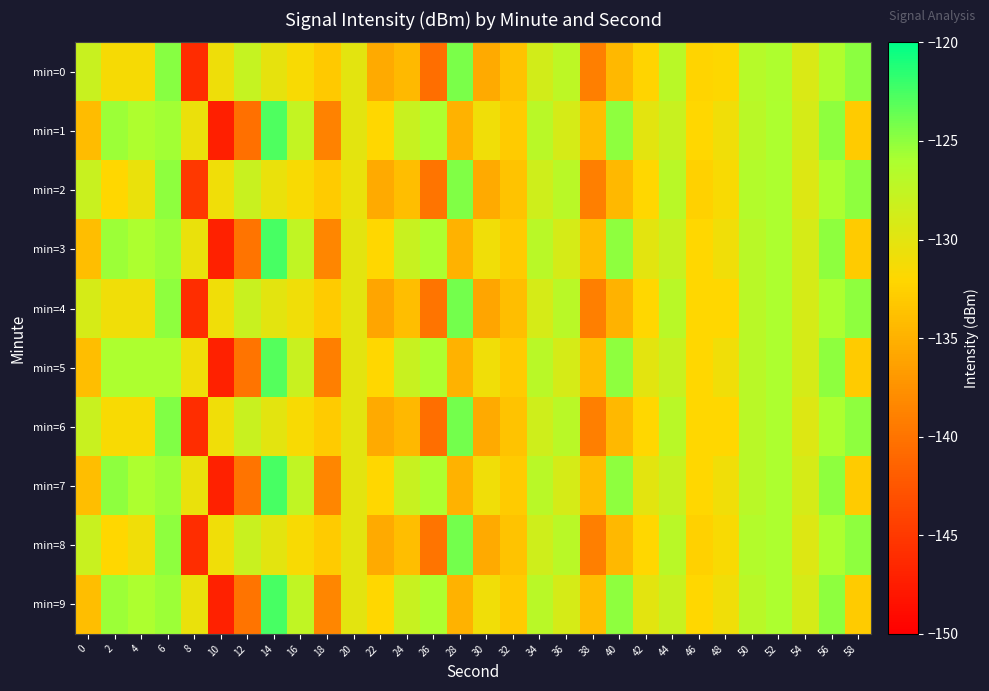

Reading right to left, transcribe all the data shown in this chart.

min=0: 58=-124.8	56=-126.3	54=-129.4	52=-126.1	50=-126.7	48=-131.9	46=-132.3	44=-126.9	42=-132.2	40=-134.5	38=-139.0	36=-127.2	34=-128.7	32=-133.7	30=-135.5	28=-124.3	26=-140.4	24=-134.4	22=-135.5	20=-130.0	18=-133.1	16=-131.6	14=-130.3	12=-127.8	10=-130.8	8=-146.1	6=-124.7	4=-131.5	2=-131.4	0=-128.0
min=1: 58=-133.0	56=-125.0	54=-129.0	52=-126.0	50=-127.0	48=-131.0	46=-132.0	44=-128.0	42=-130.0	40=-125.0	38=-134.0	36=-129.0	34=-127.0	32=-133.0	30=-131.0	28=-135.0	26=-126.0	24=-128.0	22=-132.0	20=-130.0	18=-138.9	16=-127.7	14=-122.7	12=-140.3	10=-147.2	8=-130.6	6=-125.7	4=-126.1	2=-125.5	0=-134.1
min=2: 58=-125.0	56=-126.0	54=-129.5	52=-126.0	50=-126.5	48=-131.5	46=-132.5	44=-127.0	42=-132.0	40=-134.5	38=-139.0	36=-127.0	34=-128.5	32=-133.5	30=-135.5	28=-124.5	26=-140.0	24=-134.0	22=-135.5	20=-130.5	18=-133.0	16=-131.5	14=-130.5	12=-128.0	10=-131.0	8=-145.0	6=-125.0	4=-130.5	2=-132.0	0=-128.0
min=3: 58=-133.0	56=-125.0	54=-129.0	52=-126.0	50=-127.0	48=-131.0	46=-132.0	44=-128.0	42=-130.0	40=-125.0	38=-134.0	36=-129.0	34=-127.0	32=-133.0	30=-131.0	28=-135.0	26=-126.0	24=-128.0	22=-132.0	20=-130.0	18=-138.5	16=-127.5	14=-122.5	12=-140.0	10=-147.0	8=-130.5	6=-125.5	4=-126.0	2=-125.5	0=-134.0
min=4: 58=-125.0	56=-126.0	54=-129.0	52=-126.0	50=-127.0	48=-132.0	46=-132.0	44=-127.0	42=-132.0	40=-135.0	38=-139.0	36=-127.0	34=-129.0	32=-134.0	30=-136.0	28=-124.0	26=-140.0	24=-134.0	22=-136.0	20=-130.0	18=-133.0	16=-131.0	14=-130.0	12=-128.0	10=-131.0	8=-146.0	6=-125.0	4=-131.0	2=-131.0	0=-129.0
min=5: 58=-133.0	56=-125.0	54=-129.0	52=-126.0	50=-127.0	48=-131.0	46=-132.0	44=-128.0	42=-130.0	40=-125.0	38=-134.0	36=-129.0	34=-127.0	32=-133.0	30=-131.0	28=-135.0	26=-126.0	24=-128.0	22=-132.0	20=-130.0	18=-139.0	16=-128.0	14=-123.0	12=-140.0	10=-147.0	8=-131.0	6=-126.0	4=-126.0	2=-126.0	0=-134.0
min=6: 58=-125.0	56=-126.0	54=-129.5	52=-126.0	50=-127.0	48=-132.0	46=-132.0	44=-127.0	42=-132.0	40=-134.5	38=-139.0	36=-127.0	34=-128.5	32=-133.5	30=-135.5	28=-124.0	26=-140.5	24=-134.5	22=-135.5	20=-130.0	18=-133.0	16=-131.5	14=-130.0	12=-128.0	10=-131.0	8=-146.0	6=-124.5	4=-131.5	2=-131.5	0=-128.0
min=7: 58=-133.0	56=-125.0	54=-129.0	52=-126.0	50=-127.0	48=-131.0	46=-132.0	44=-128.0	42=-130.0	40=-125.0	38=-134.0	36=-129.0	34=-127.0	32=-133.0	30=-131.0	28=-135.0	26=-126.0	24=-128.0	22=-132.0	20=-130.0	18=-138.5	16=-127.5	14=-122.5	12=-140.0	10=-147.0	8=-130.5	6=-125.5	4=-126.0	2=-125.0	0=-134.0
min=8: 58=-125.0	56=-126.0	54=-129.5	52=-126.0	50=-126.5	48=-131.5	46=-132.5	44=-127.0	42=-132.0	40=-134.5	38=-139.0	36=-127.0	34=-128.5	32=-133.5	30=-135.5	28=-124.0	26=-140.0	24=-134.0	22=-135.5	20=-130.0	18=-133.0	16=-131.5	14=-130.0	12=-128.0	10=-131.0	8=-146.0	6=-125.0	4=-131.0	2=-132.0	0=-128.0
min=9: 58=-133.0	56=-125.0	54=-129.0	52=-126.0	50=-127.0	48=-131.0	46=-132.0	44=-128.0	42=-130.0	40=-125.0	38=-134.0	36=-129.0	34=-127.0	32=-133.0	30=-131.0	28=-135.0	26=-126.0	24=-128.0	22=-132.0	20=-130.0	18=-138.5	16=-127.5	14=-122.5	12=-140.0	10=-147.0	8=-130.5	6=-125.5	4=-126.0	2=-125.5	0=-134.0